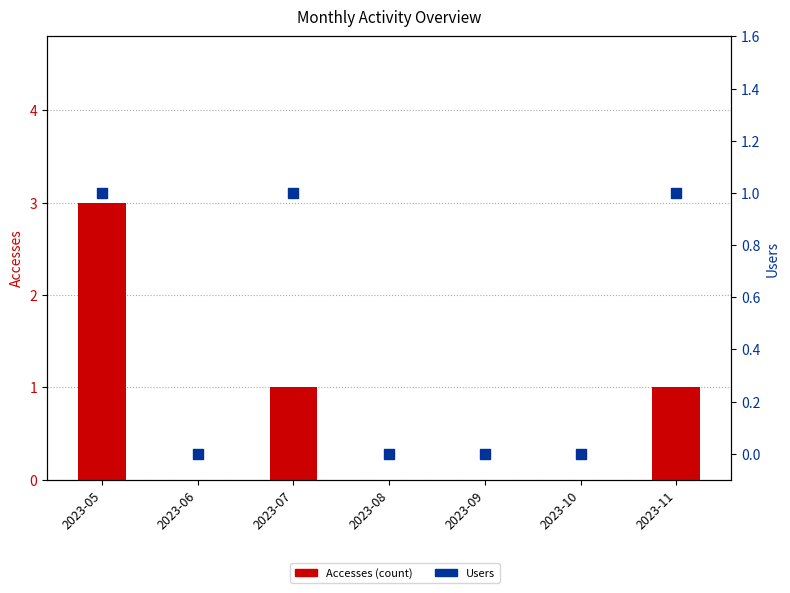

What are all the series names shown in the legend?

Accesses, Users